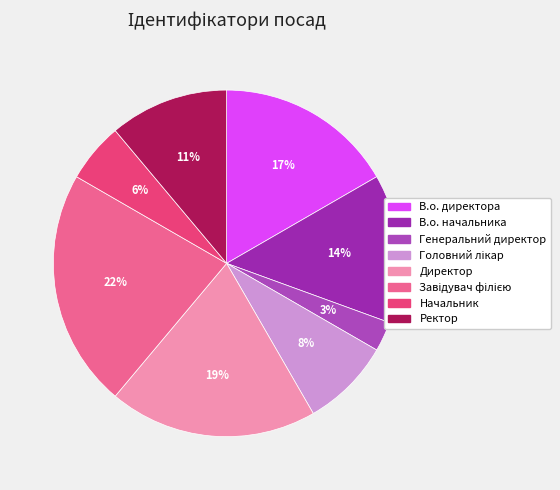

Between Начальник and Директор, which is larger?

Директор